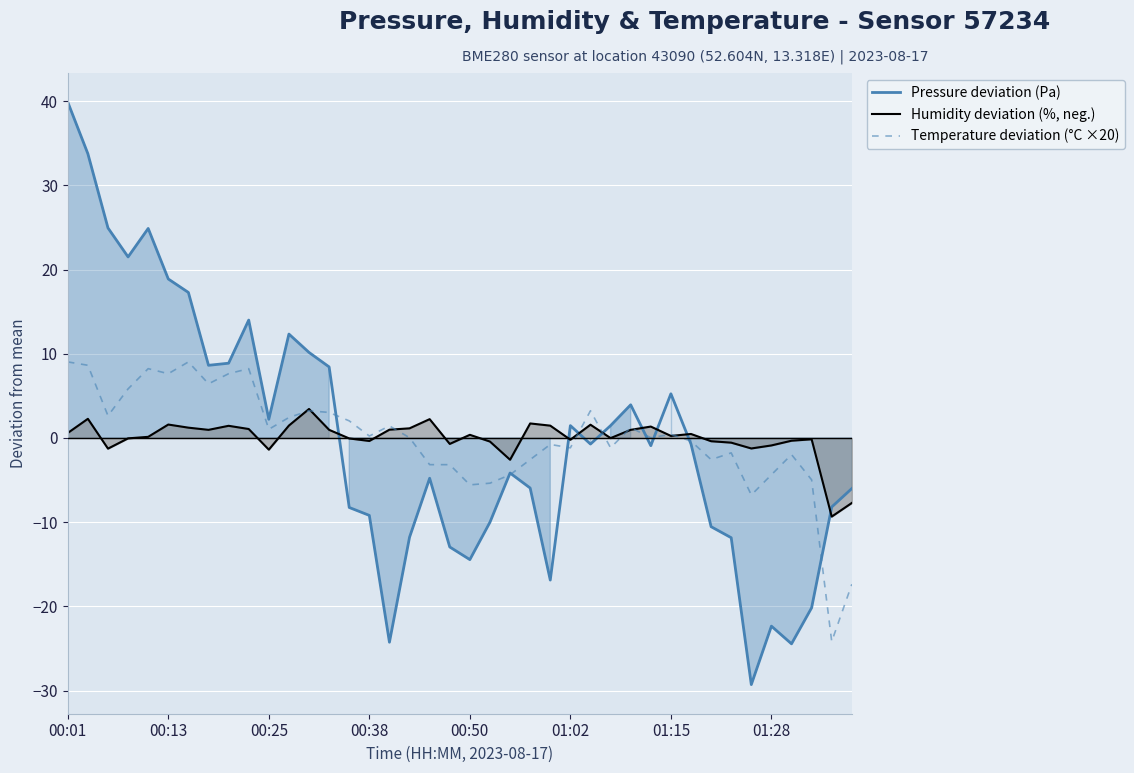

Which series ends up on top after the final intersection of Temperature deviation (°C ×20) and Humidity deviation (%, neg.)?

Humidity deviation (%, neg.)